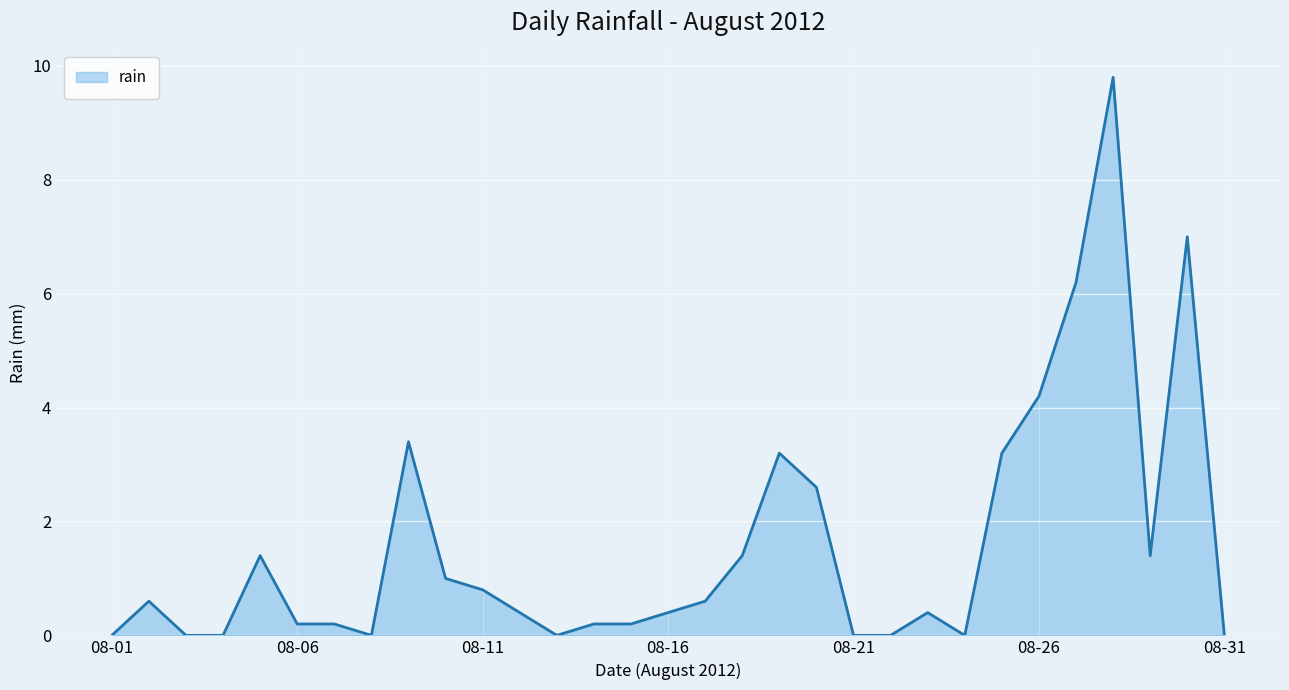

What is the difference between the maximum and minimum values?

9.8